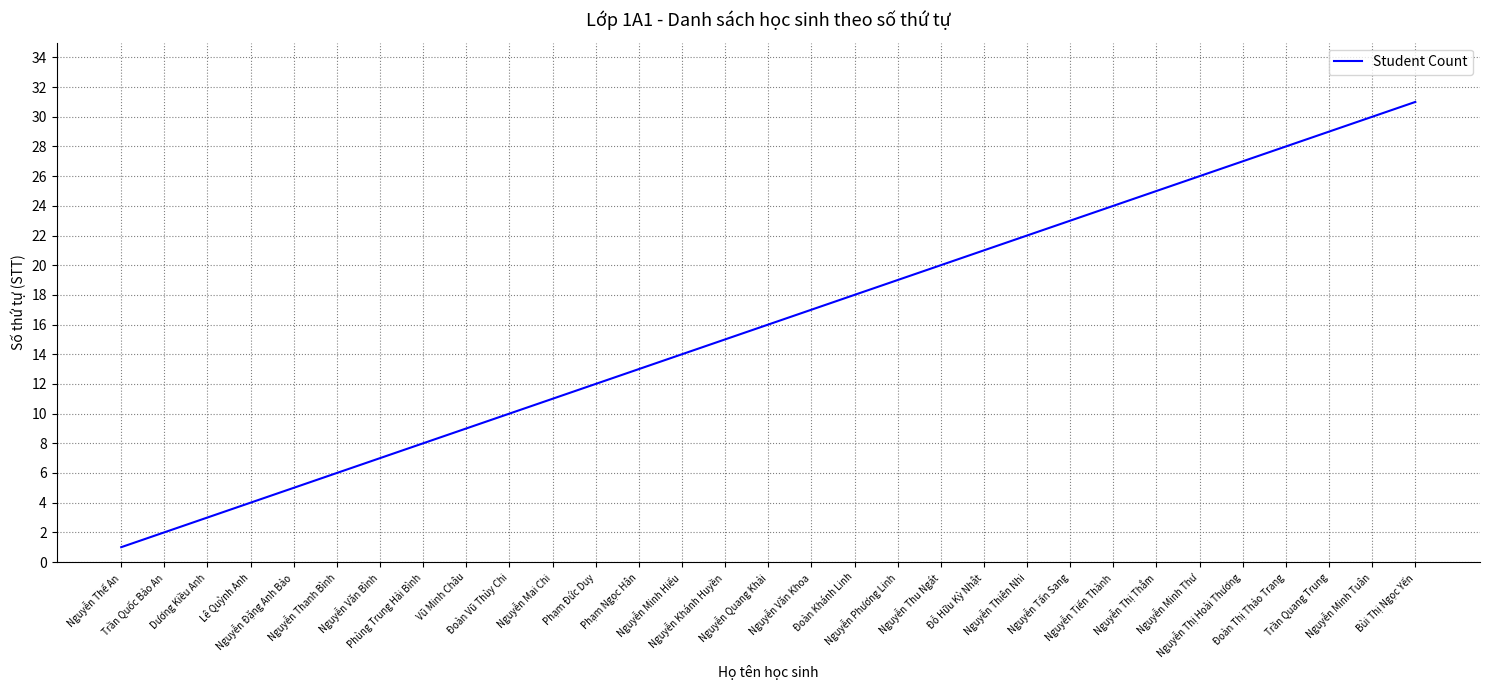

Is it true that the value at Nguyễn Văn Khoa is 17?

True